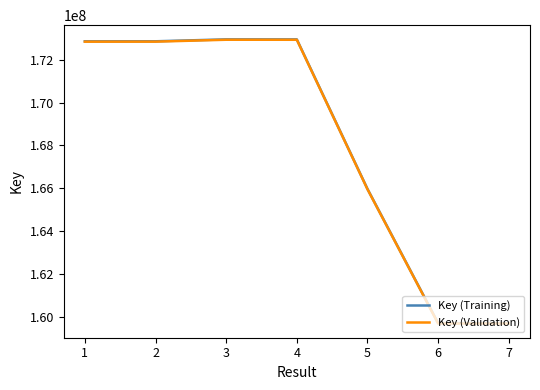

The value of Key (Validation) at 4 is 260377772.8. True or false?

False